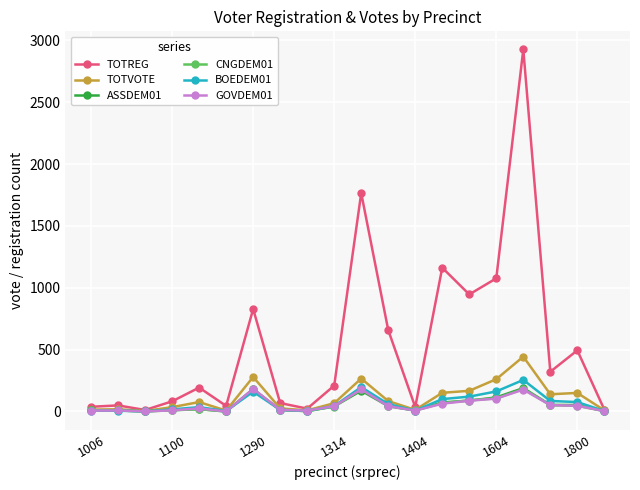

Which series has the largest total across all categories?

TOTREG